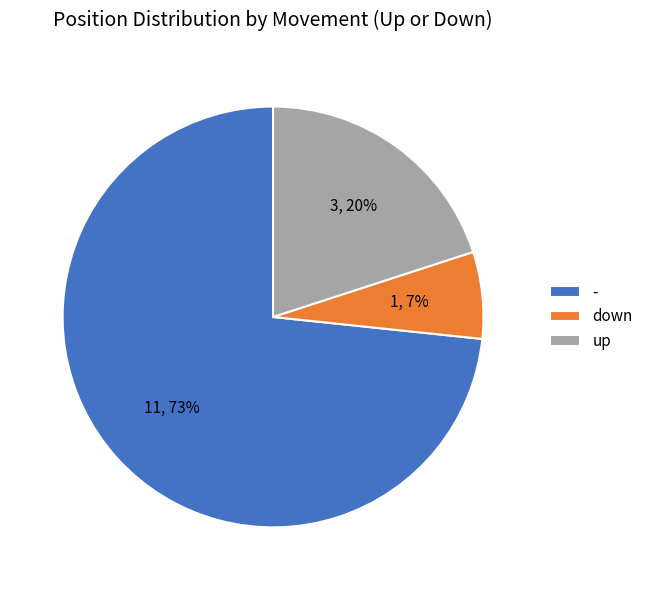

Is it true that up is 33% of the pie?

False